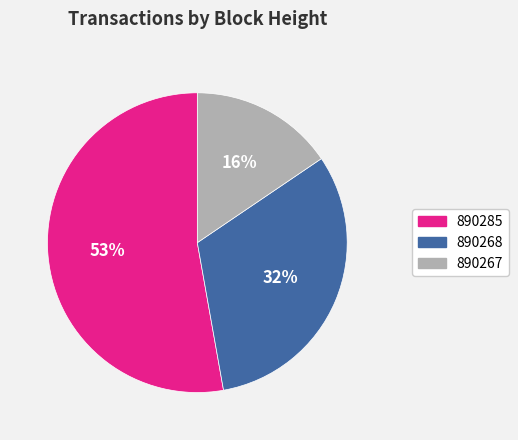

Rank the categories by value from lowest to highest.

890267, 890268, 890285